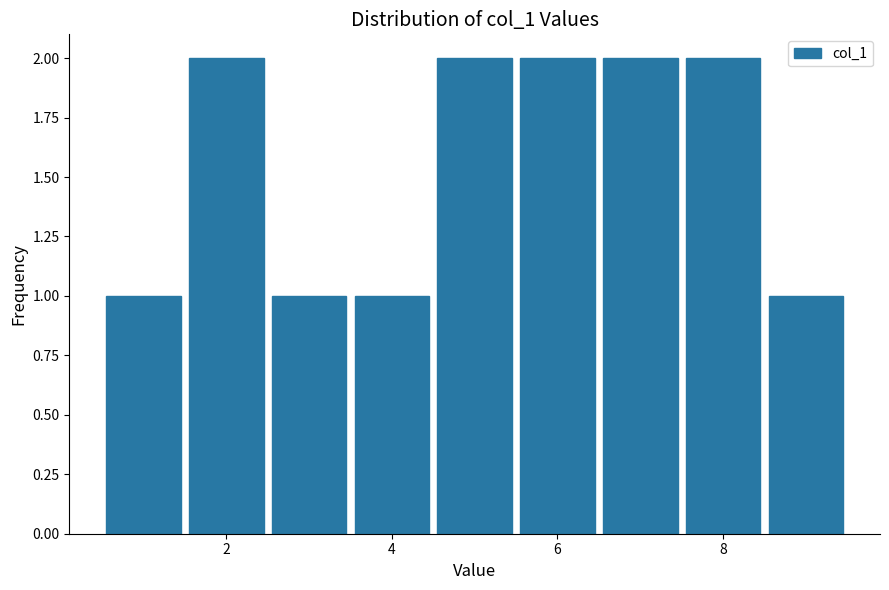

What is the height of the bar covering 0.5 to 1.5 on the x-axis? Neither the bar edges nor the heights are printed on the chart, so give them approximately, as read against the axes.

1